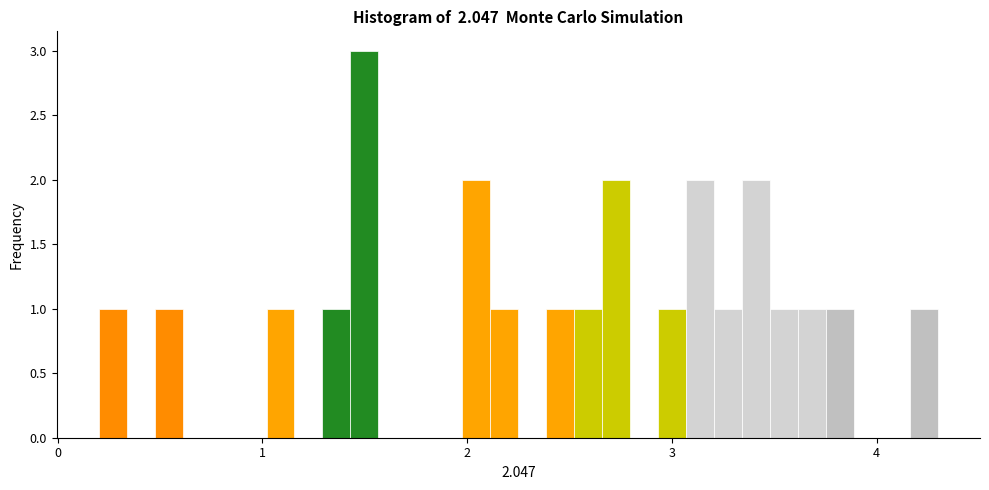

Read against the x-axis, roughly where is the centre of the tallest bar?

1.5